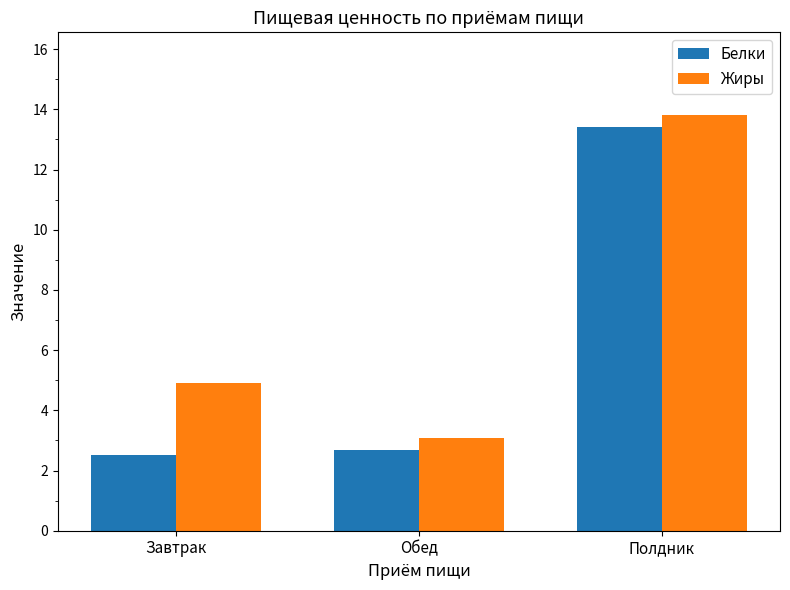

What is the approximate value of Жиры at Обед?

3.1